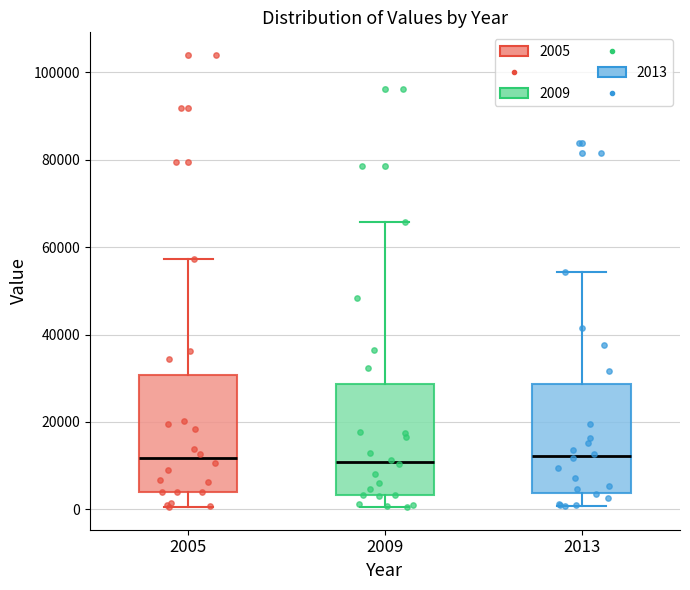

Where does the median line of the box at x = 2005 sit on the y-axis? The values are not printed on the chart, so give them approximately, as read against the axis.

12000